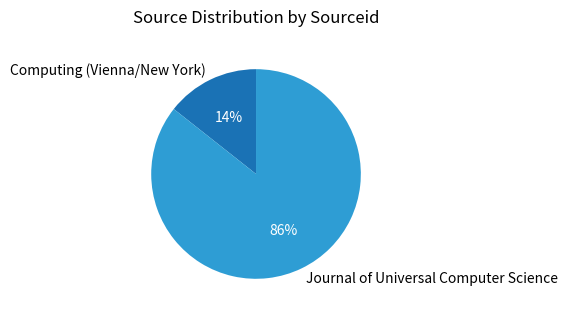

Count the number of slices in the pie.

2